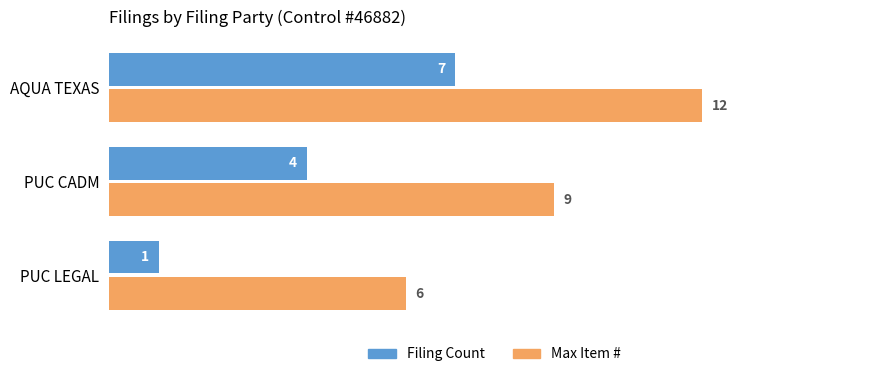

What is the highest value of the Filing Count series?

7